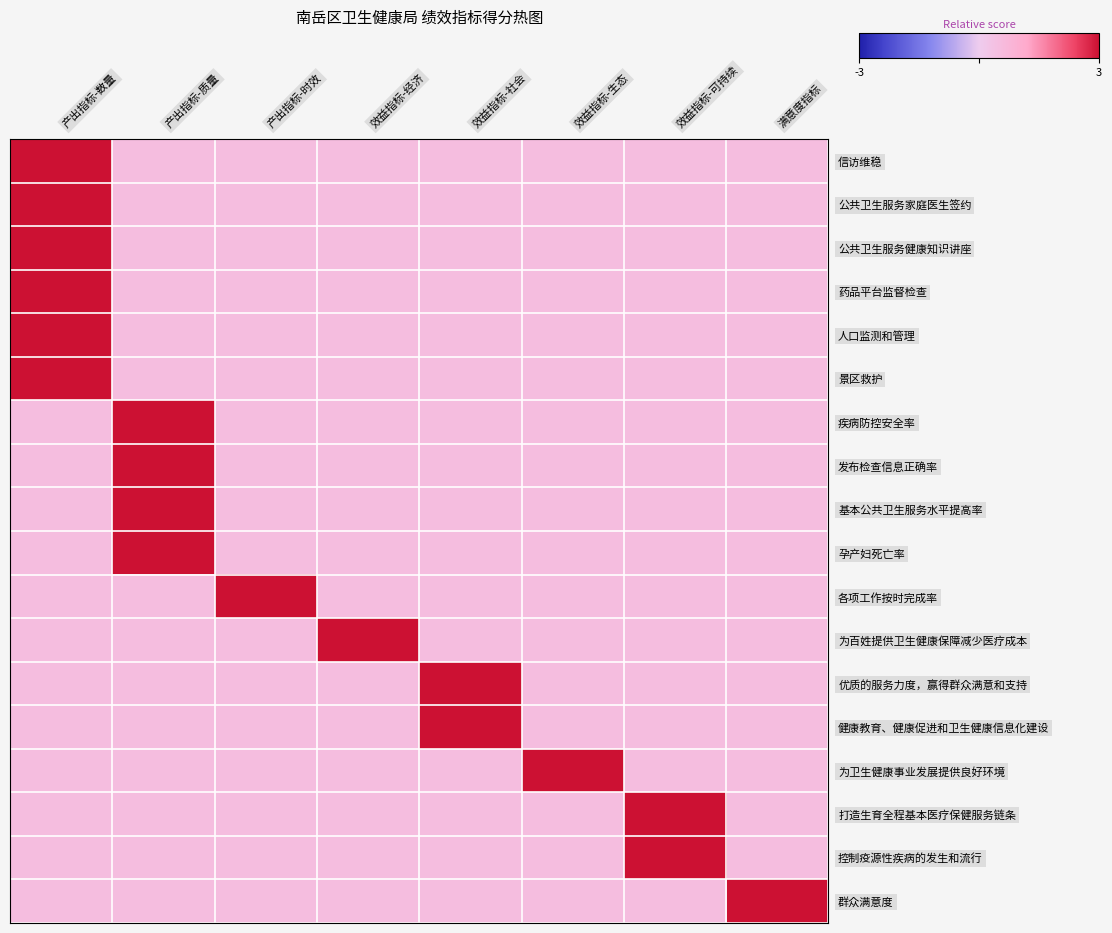

What is the total value across all series at 产出指标-时效?

11.5